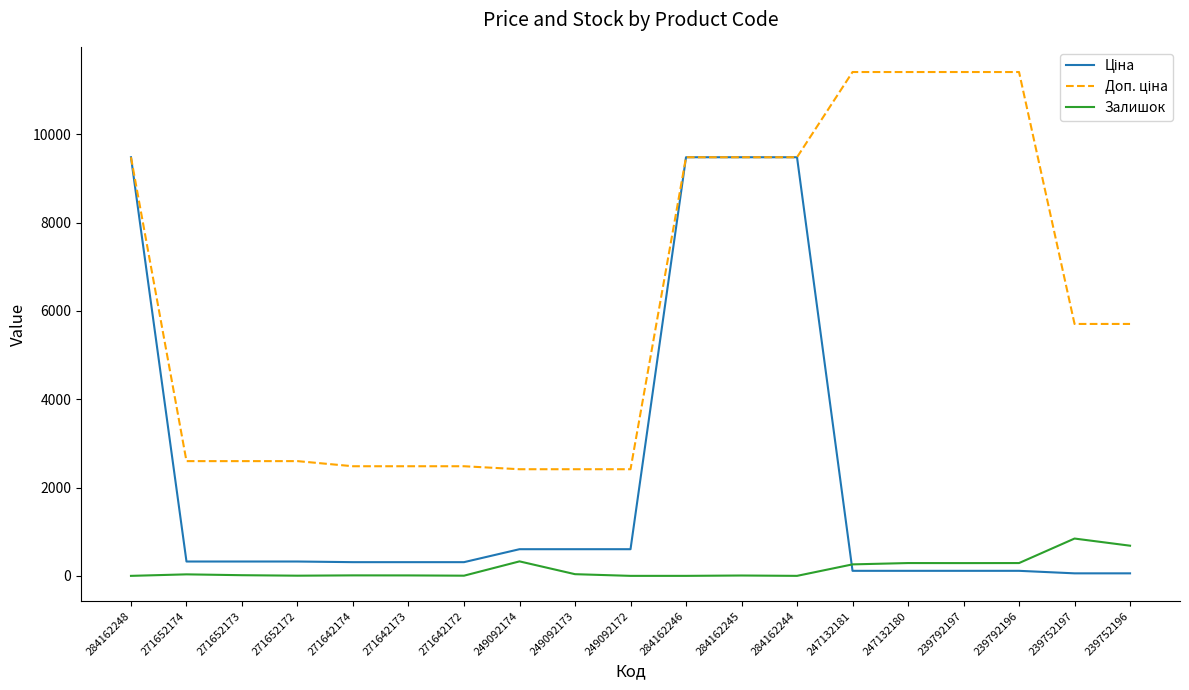

The Залишок series shows 1429.5 at 239752197. True or false?

False